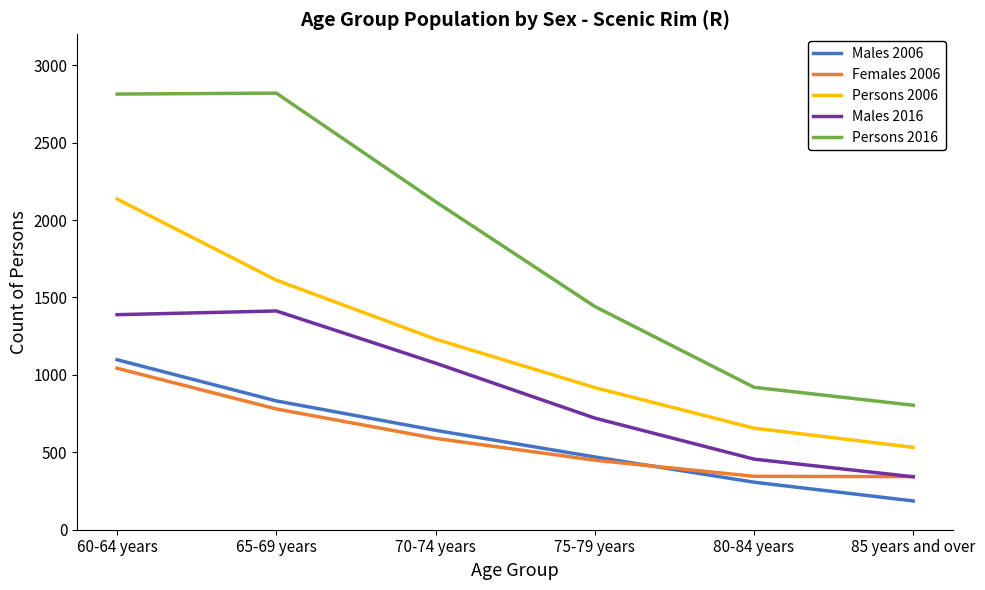

The value of Females 2006 at 85 years and over is 221. True or false?

False